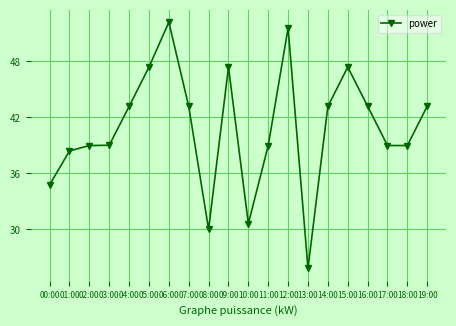

What is the ratio of the value at 09:00 to the value at 17:00?

1.2